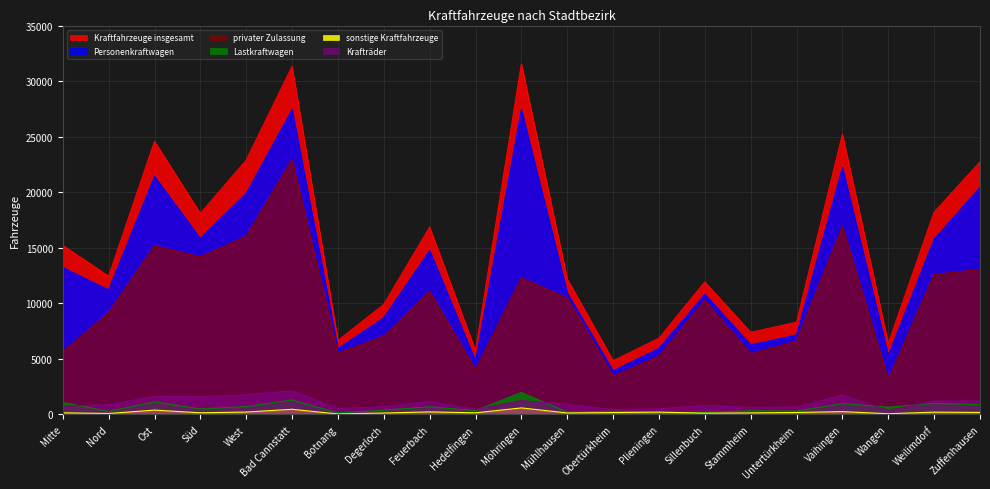

What are all the series names shown in the legend?

Kraftfahrzeuge insgesamt, Personenkraftwagen, privater Zulassung, Lastkraftwagen, sonstige Kraftfahrzeuge, Krafträder